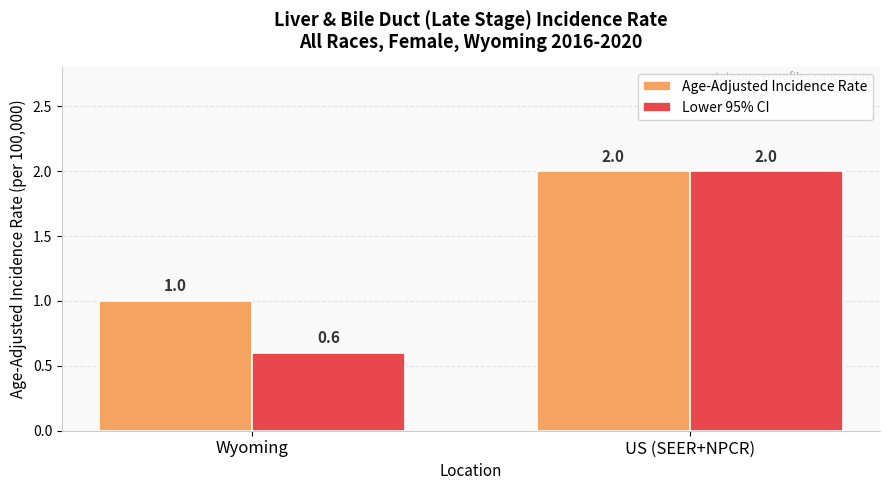

What are all the series names shown in the legend?

Age-Adjusted Incidence Rate, Lower 95% CI